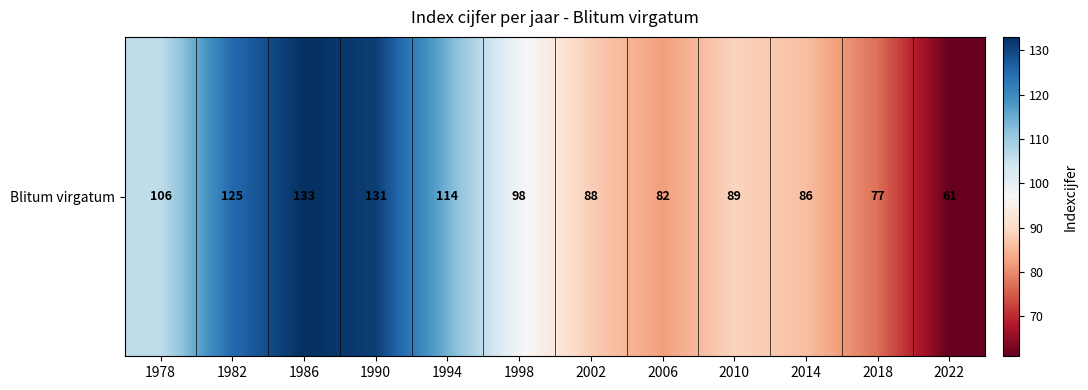

How many data points are less than 98?

6